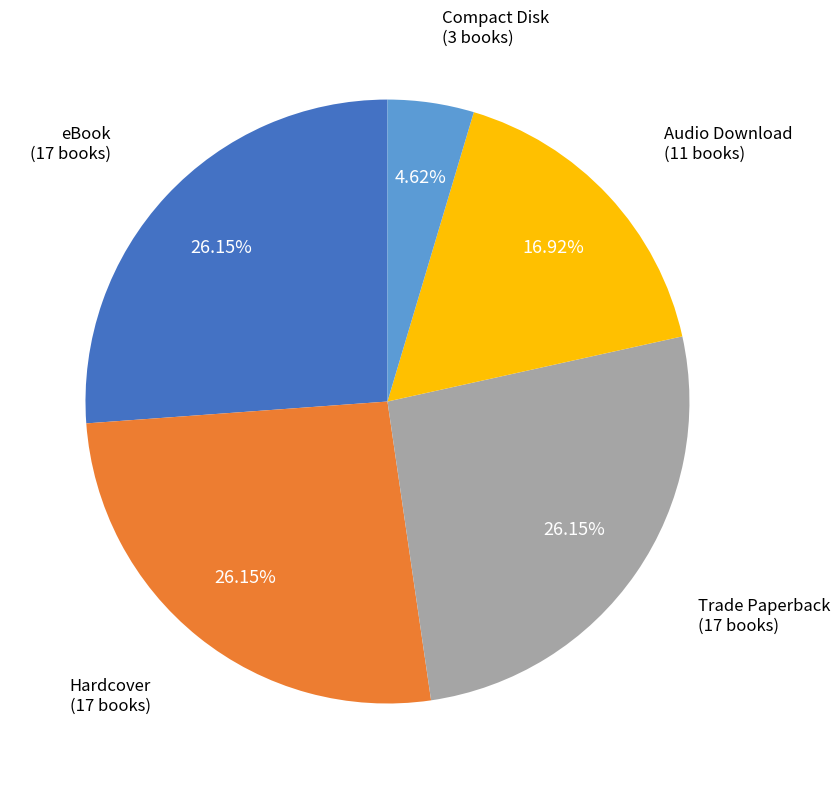

Is the sum of eBook and Hardcover greater than half?

Yes